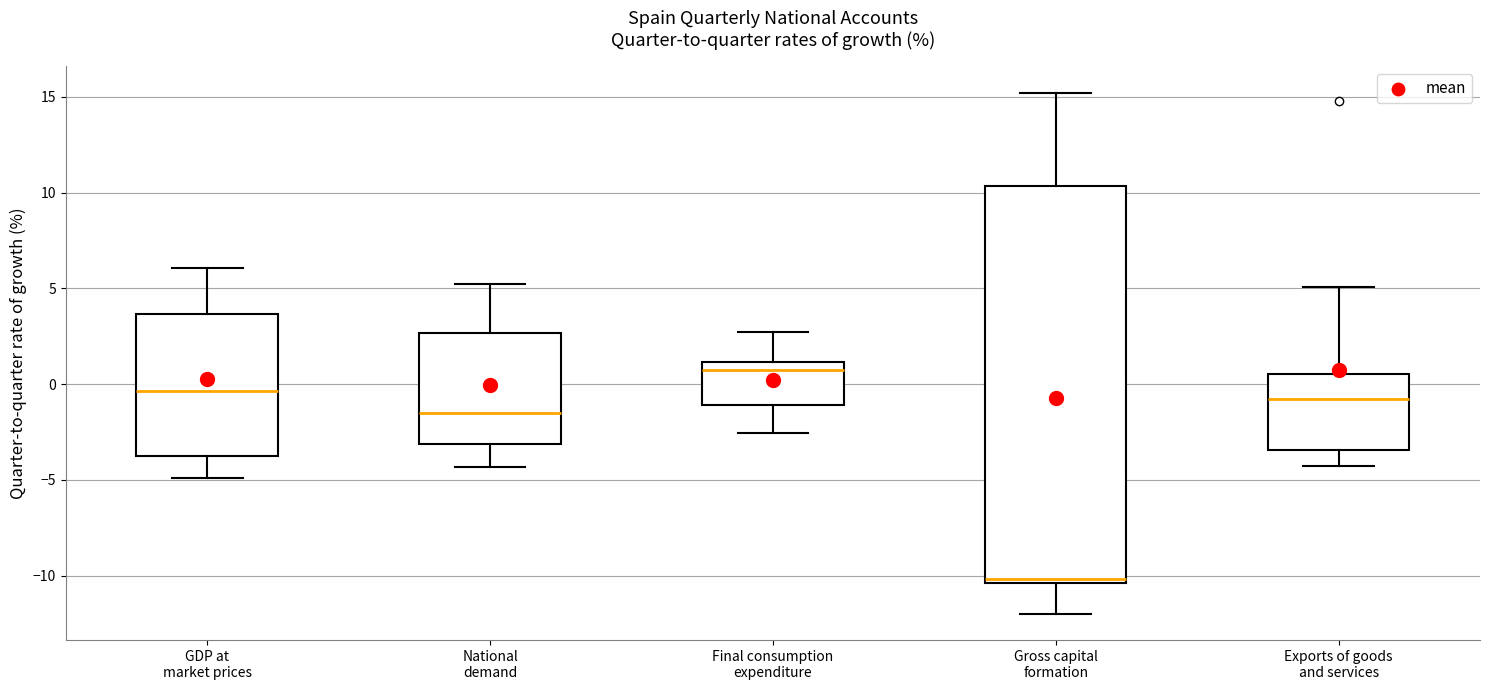

Where does the median line of the box for Final consumption expenditure sit on the y-axis? The values are not printed on the chart, so give them approximately, as read against the axis.

0.5